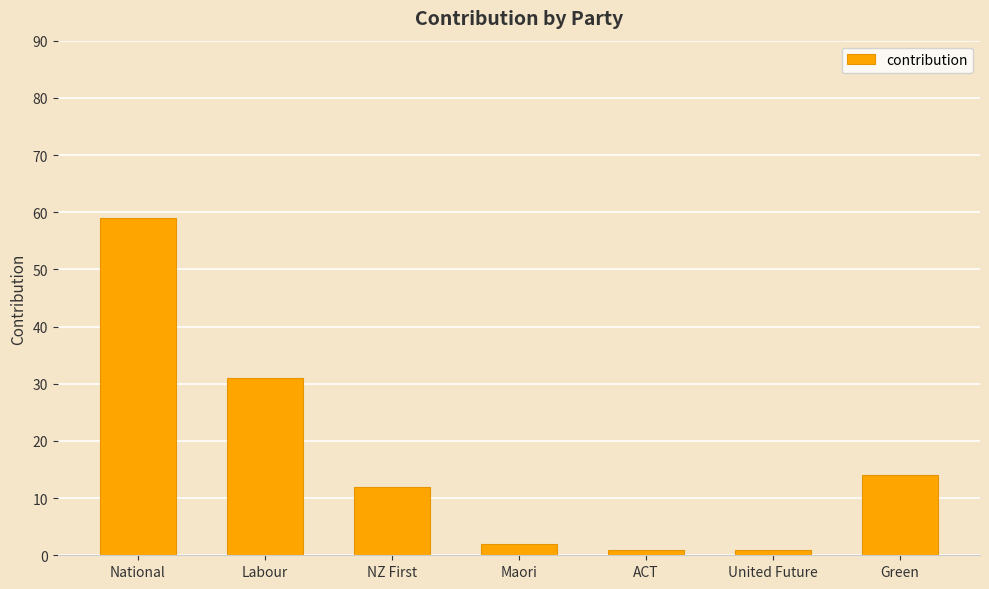

Which category has the highest value across all series?

National